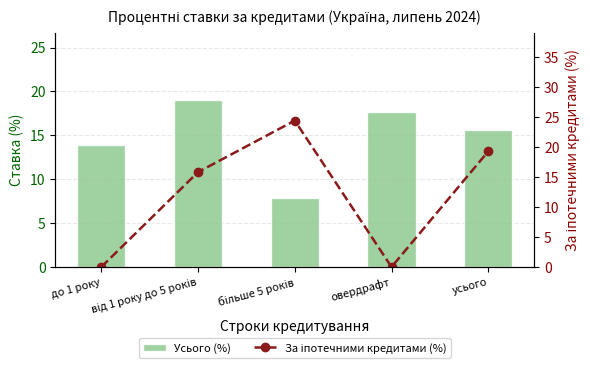

What are all the series names shown in the legend?

Усього (%), За іпотечними кредитами (%)